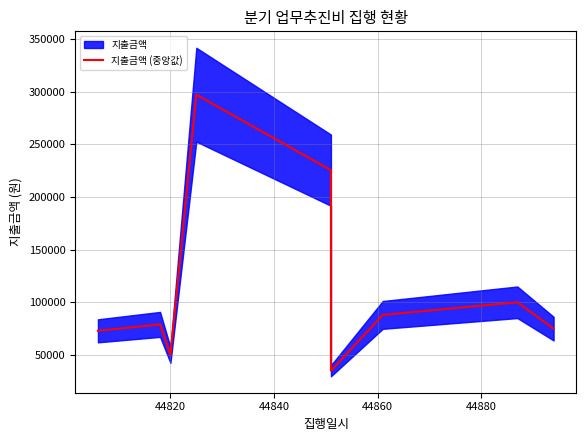

What is the sum of all values?

1022260